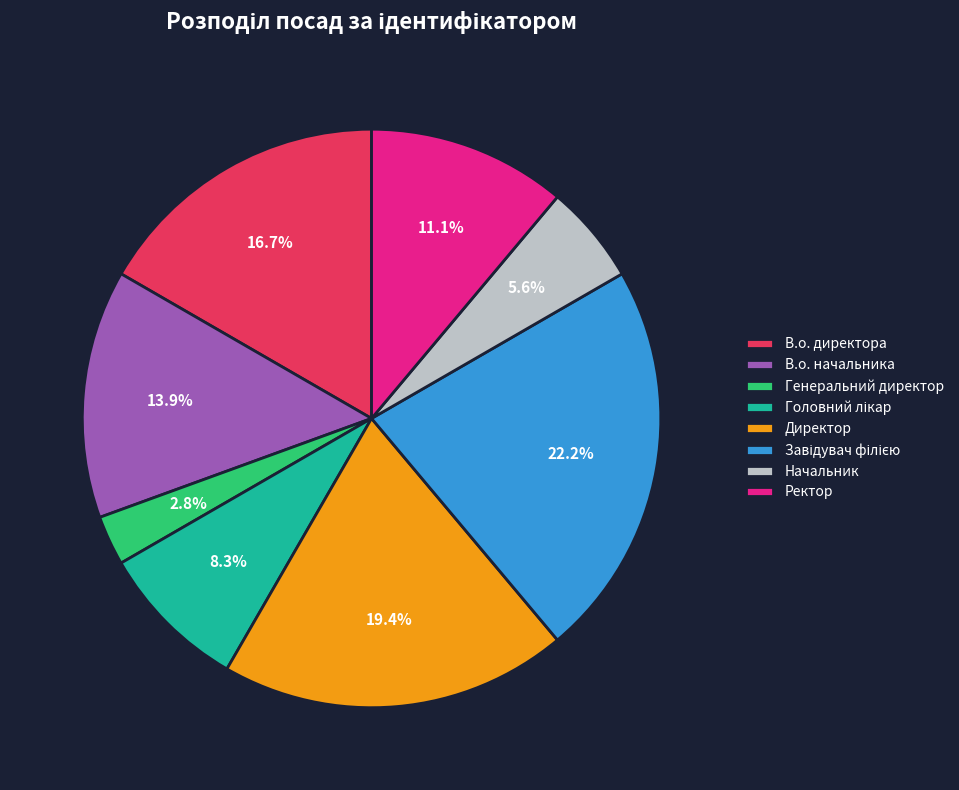

What percentage do В.о. директора and В.о. начальника together represent?

30.6%